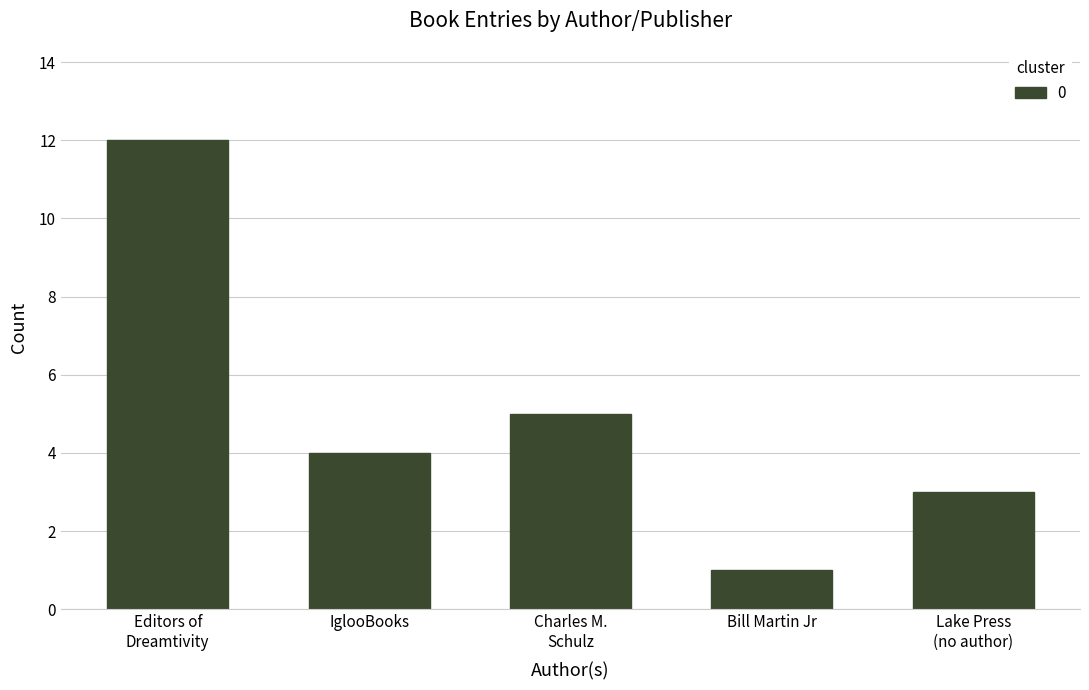

How many bars are there in total?

5